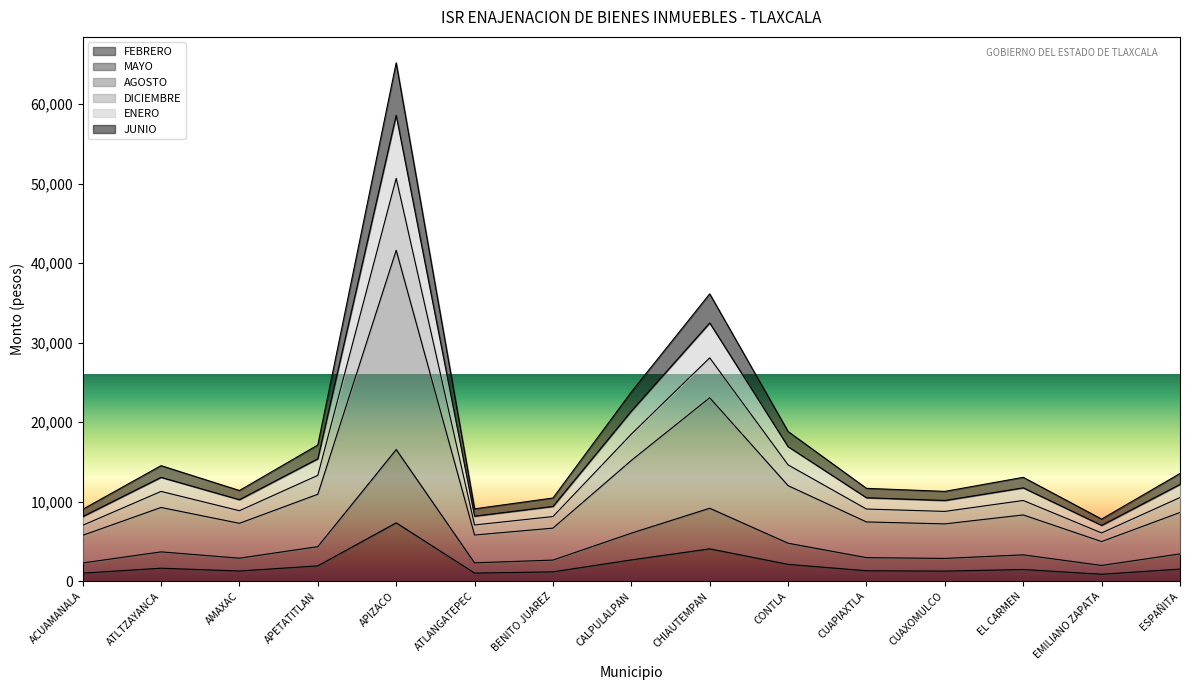

True or false: MAYO and ENERO intersect in this chart.

False